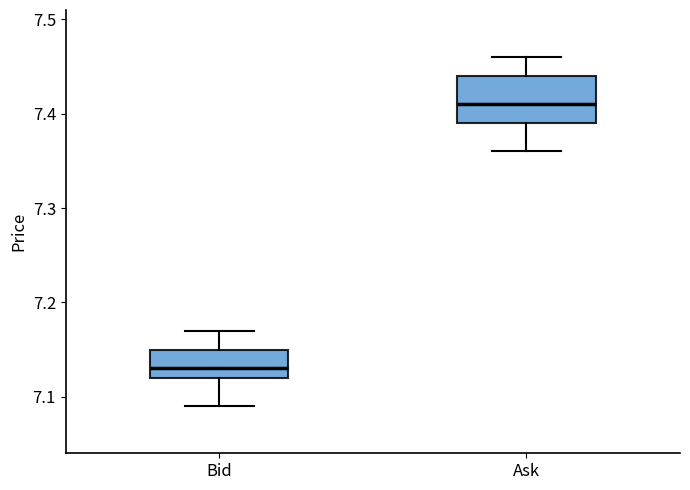

Where does the median line of the box for Ask sit on the y-axis? The values are not printed on the chart, so give them approximately, as read against the axis.

7.41